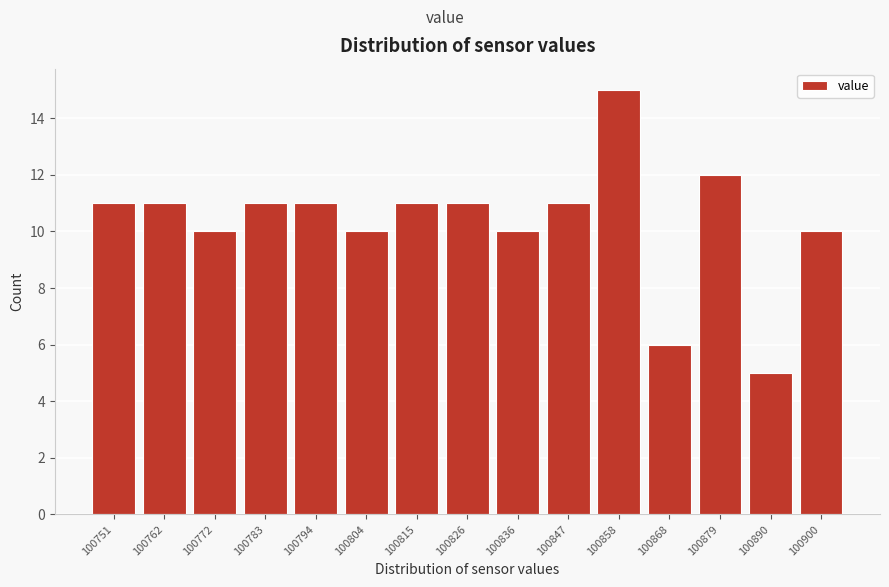

Reading left to right, extract all data points from this chart.

11	11	10	11	11	10	11	11	10	11	15	6	12	5	10